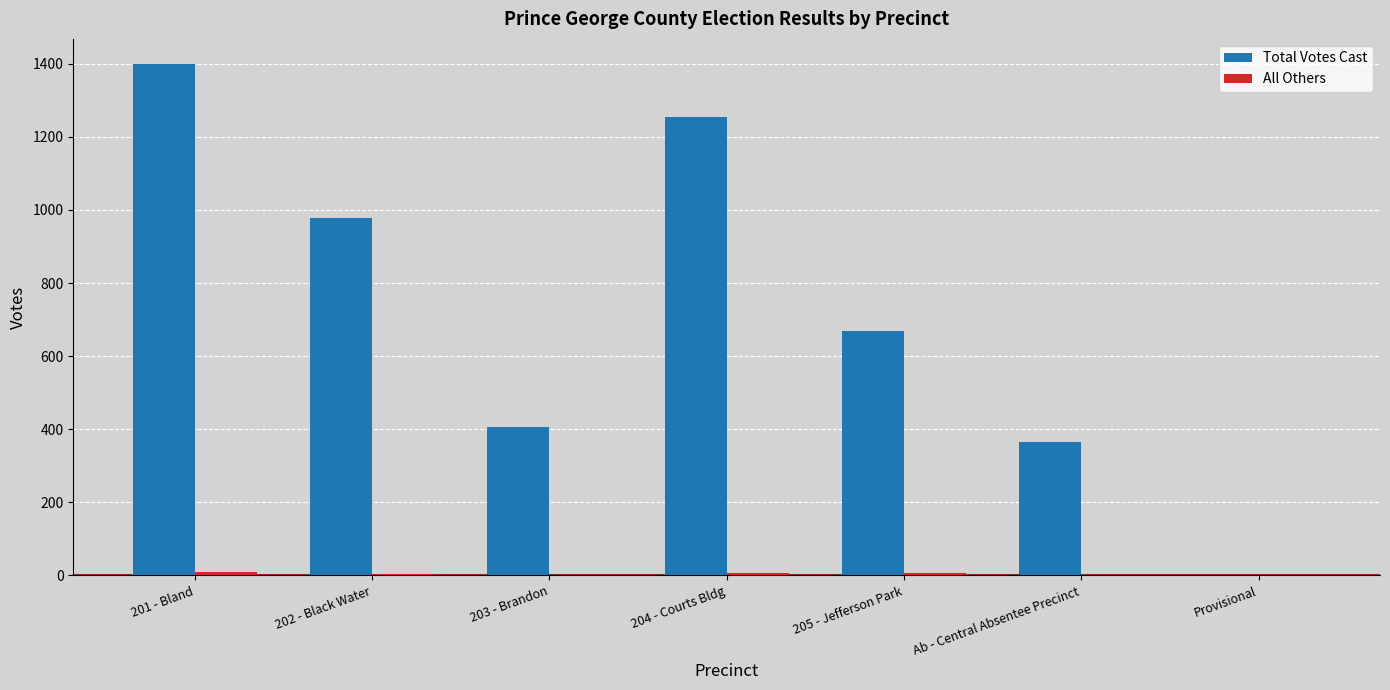

How many categories are shown in the chart?

7